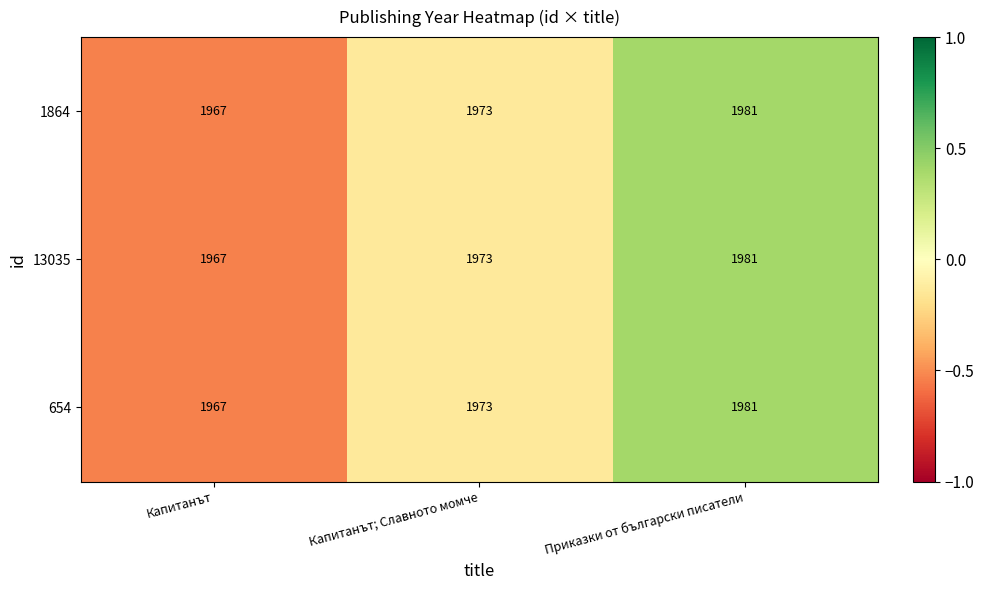

How many data points in 13035 are less than 1973?

1